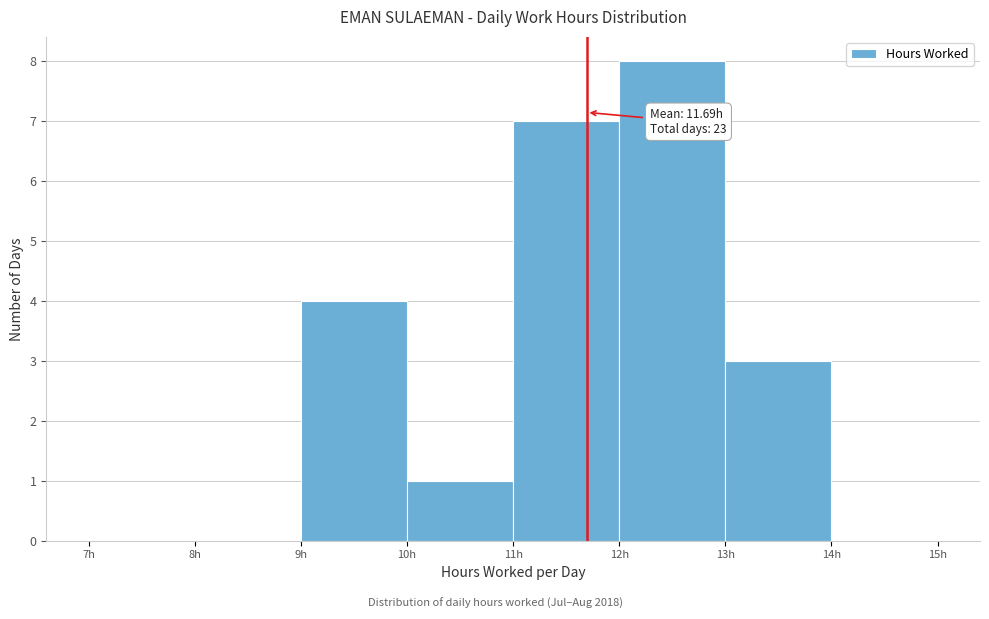

Over which range of the x-axis is the bar tallest?

12 to 13